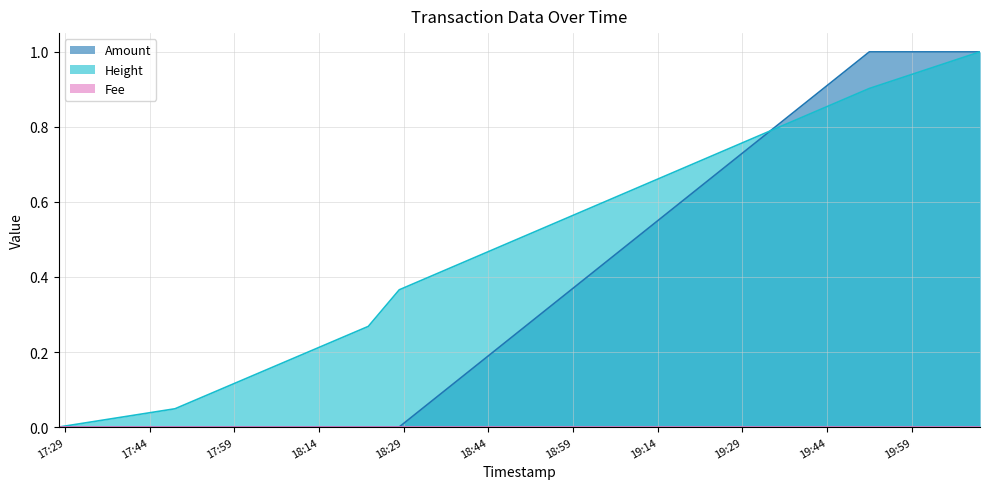

Does the chart display data point markers on the line(s)?

No